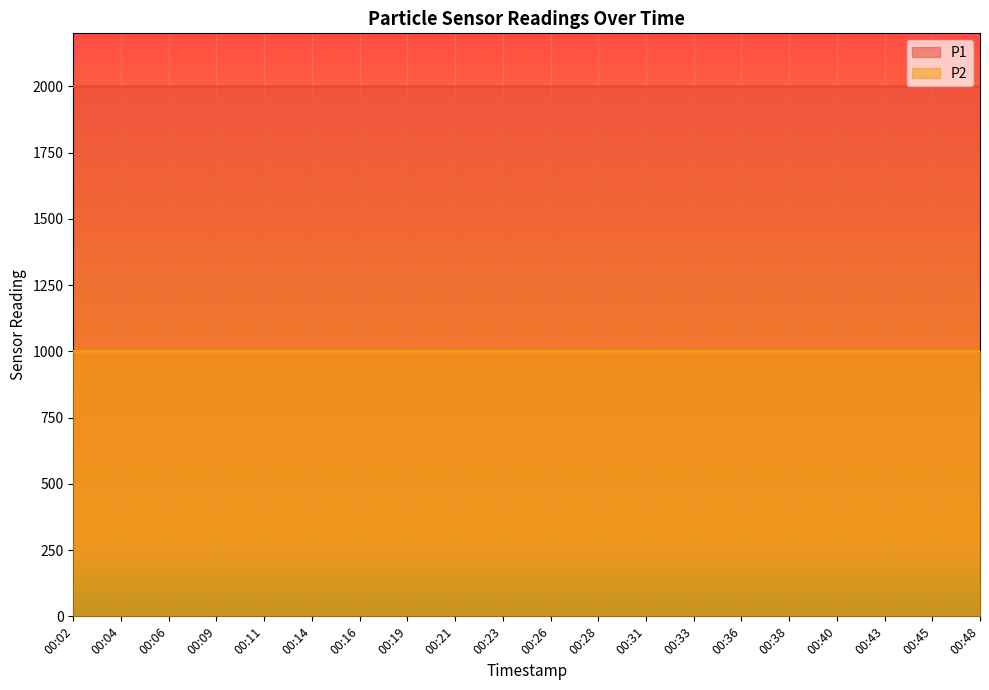

At which label is P1 closest to 1999?

00:02